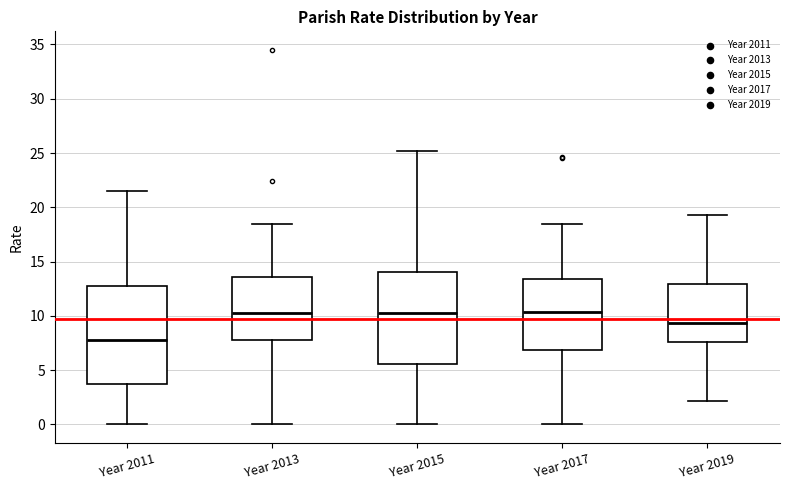

Reading left to right, read every box against the y-axis: the position of its median line, the range the box covers, and the ends of its whiskers. The values are not printed on the chart, so give them approximately, as read against the axis.

Year 2011: median 8.0, box 4.0 to 13.0, whiskers 0.0 to 21.5
Year 2013: median 10.5, box 7.5 to 13.5, whiskers 0.0 to 18.5
Year 2015: median 10.0, box 5.5 to 14.0, whiskers 0.0 to 25.0
Year 2017: median 10.5, box 7.0 to 13.5, whiskers 0.0 to 18.5
Year 2019: median 9.5, box 7.5 to 13.0, whiskers 2.0 to 19.5